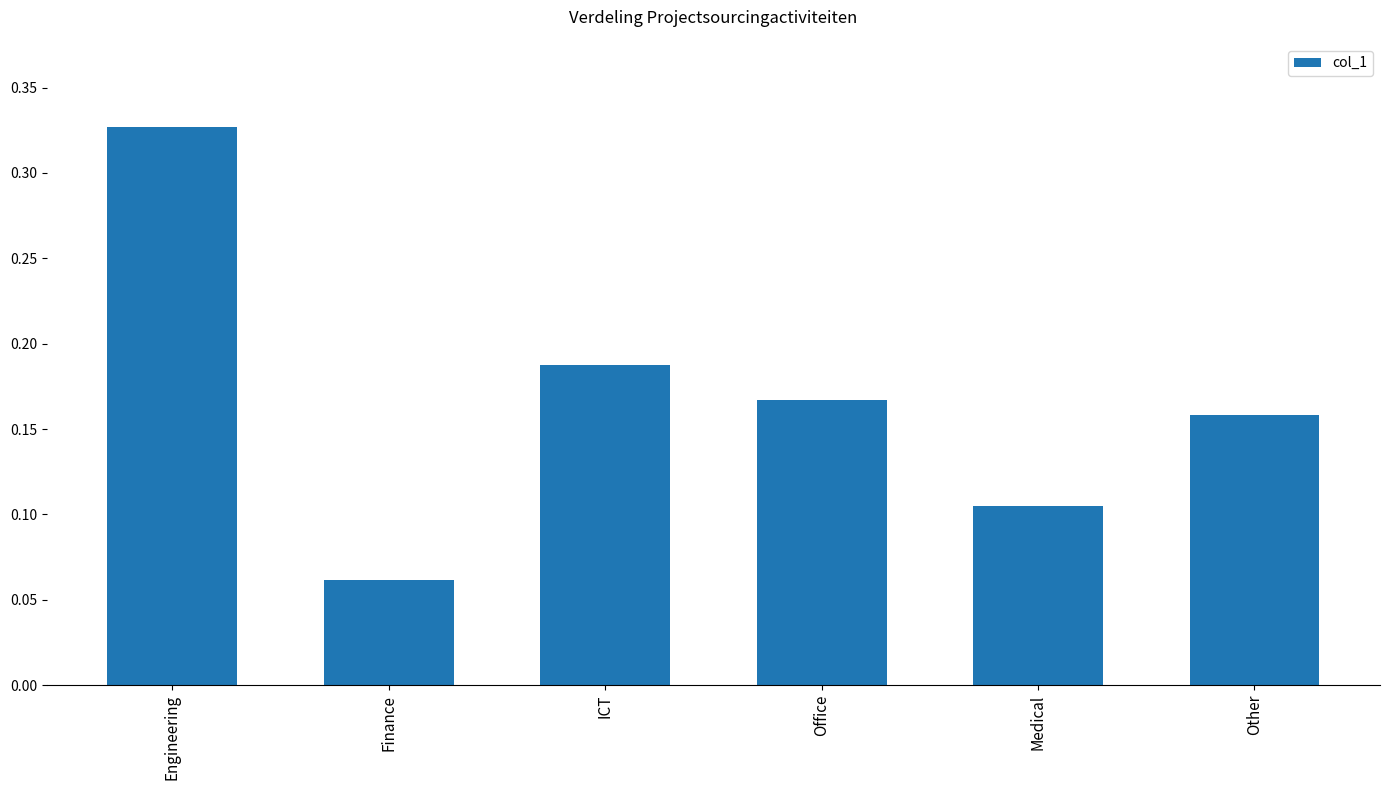

At which category does the chart reach its peak across all series?

Engineering